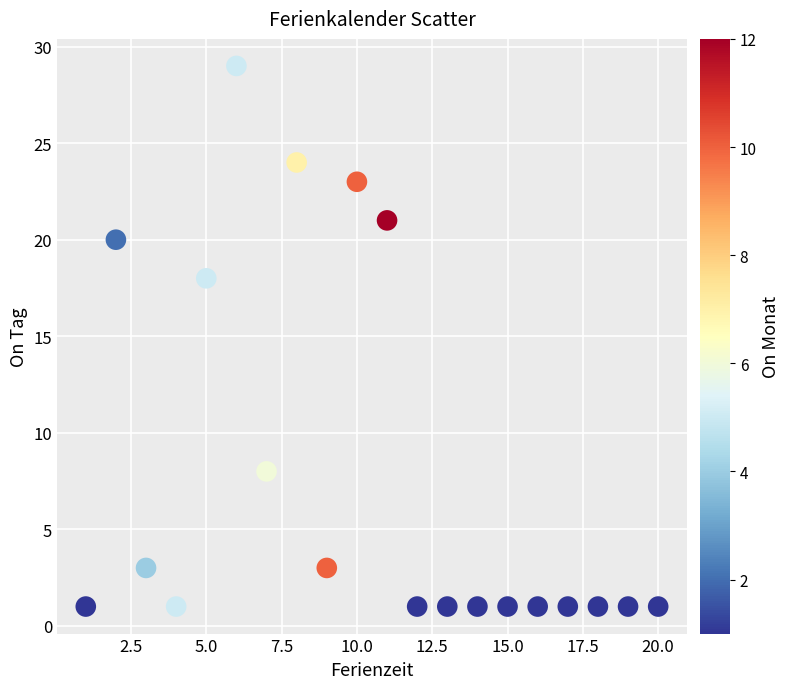

What is the range of X values (max minus min)?

19